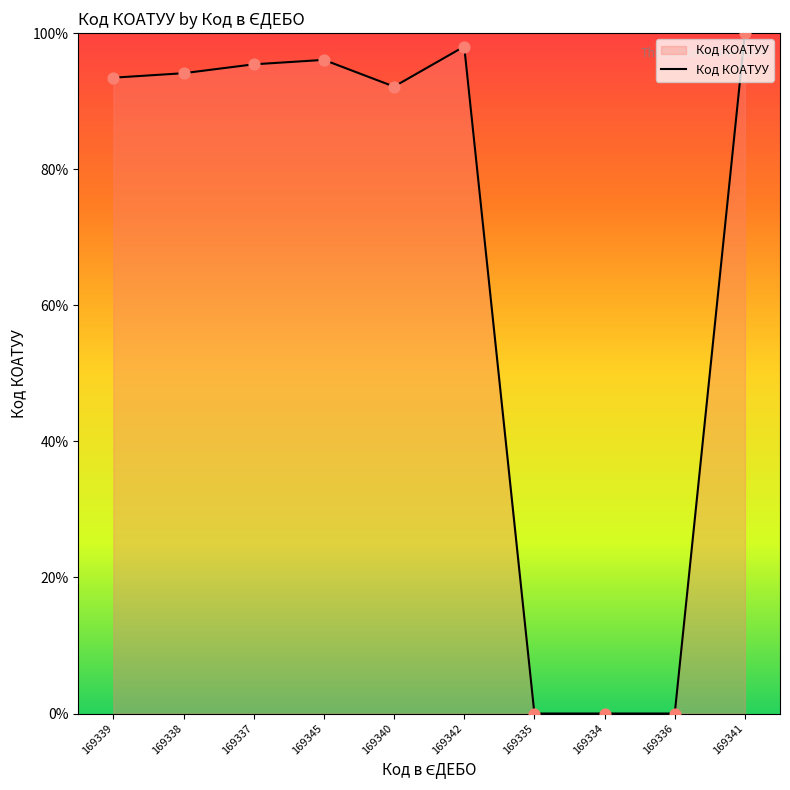

What is the change in value from 169338 to 169335?

-94.1